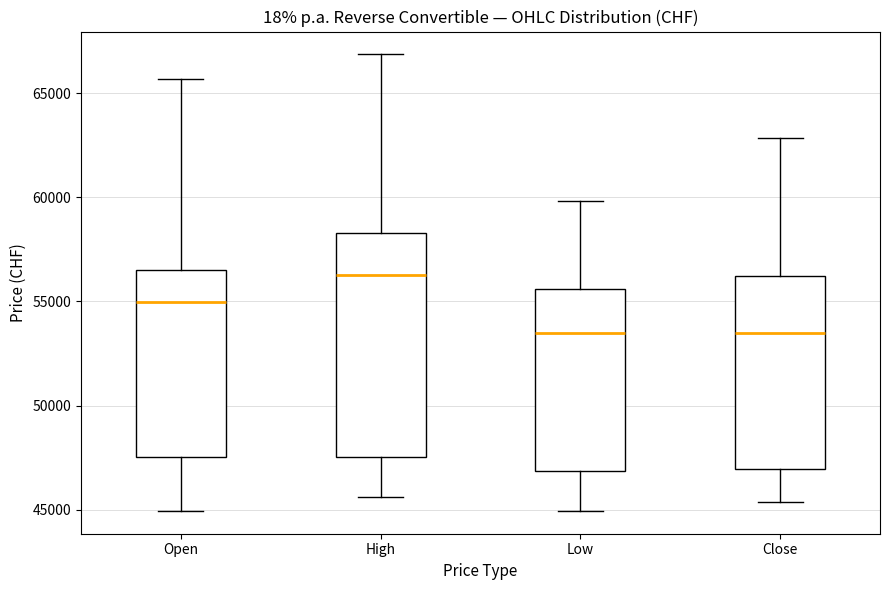

Reading left to right, transcribe this box plot: for each box, give where its median line is, the range the box spans, and where its two whiskers end, as read against the y-axis. The values are not printed on the chart, so give them approximately, as read against the axis.

Open: median 55000, box 47500 to 56500, whiskers 45000 to 65500
High: median 56500, box 47500 to 58500, whiskers 45500 to 67000
Low: median 53500, box 47000 to 55500, whiskers 45000 to 60000
Close: median 53500, box 47000 to 56000, whiskers 45500 to 63000